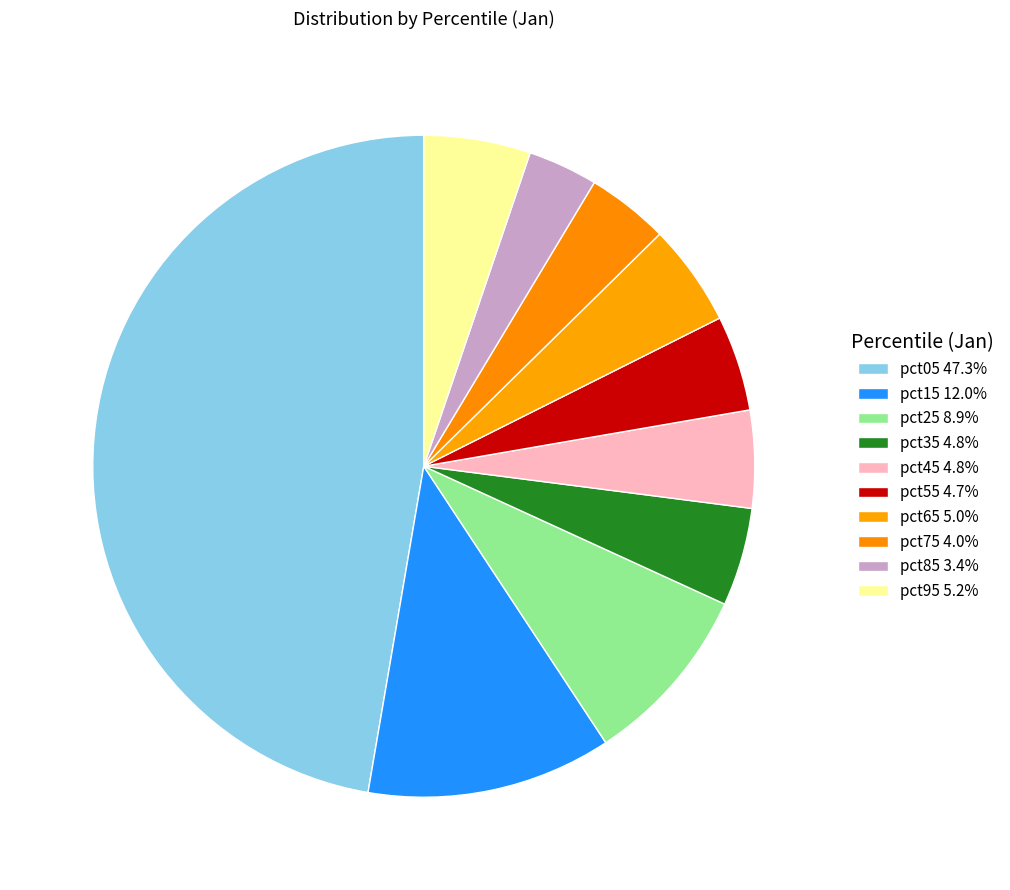

What percentage is the pct65 slice, to the nearest percent?

5%